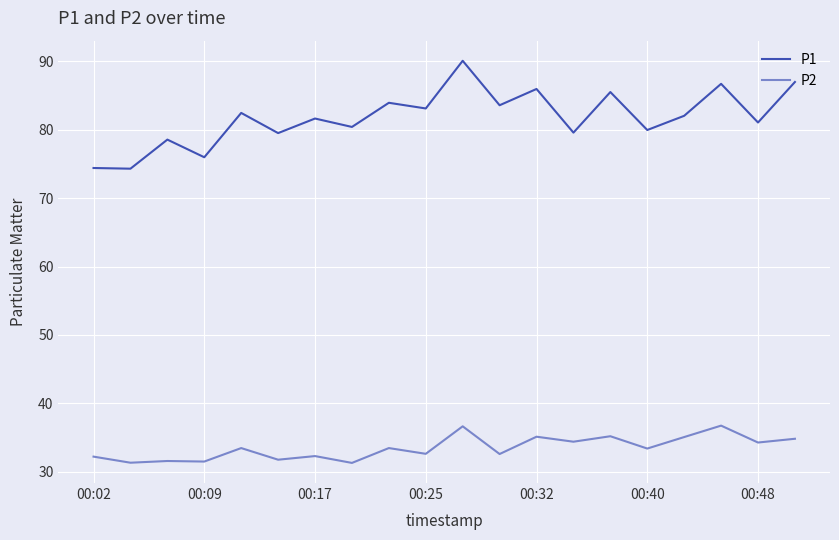

True or false: P2 and P1 cross at least once.

False